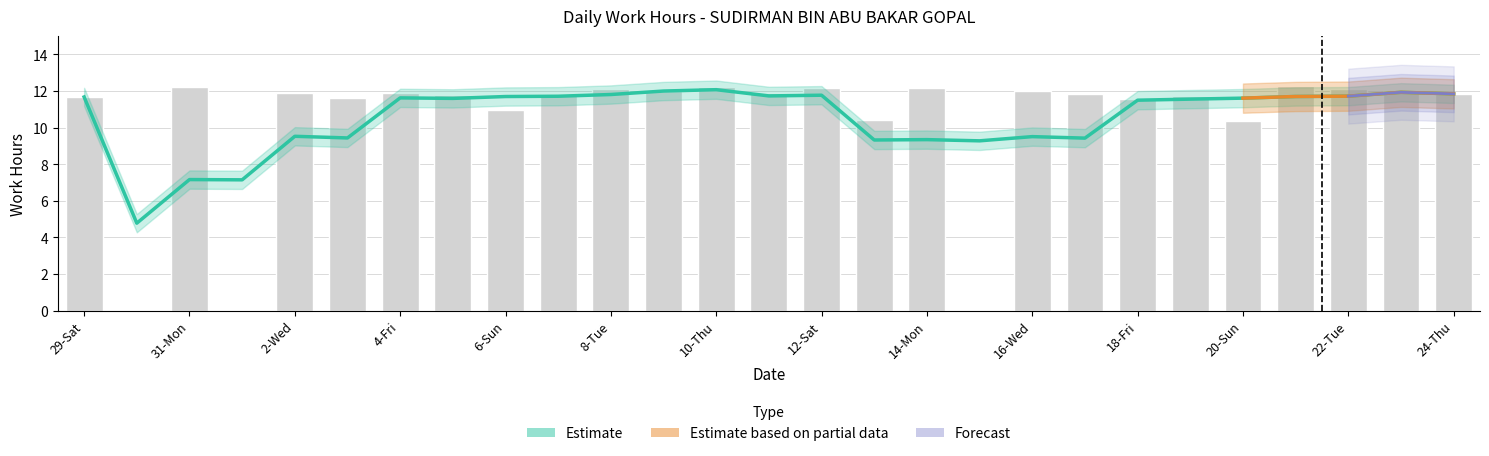

How many data points does each series have?

27